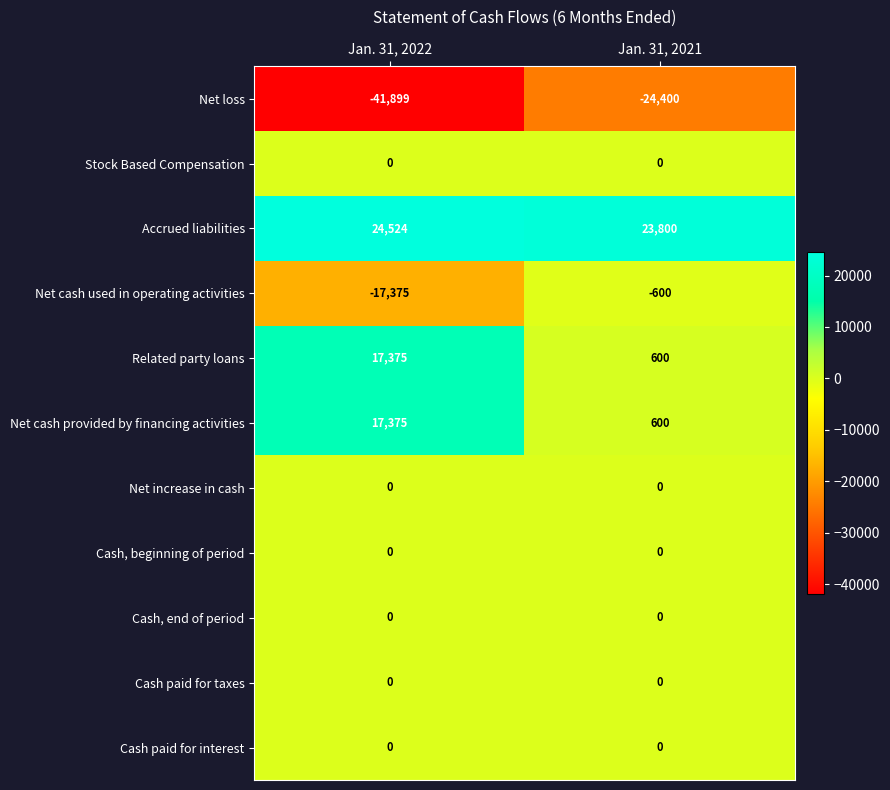

At which category does the chart reach its minimum across all series?

Jan. 31, 2022